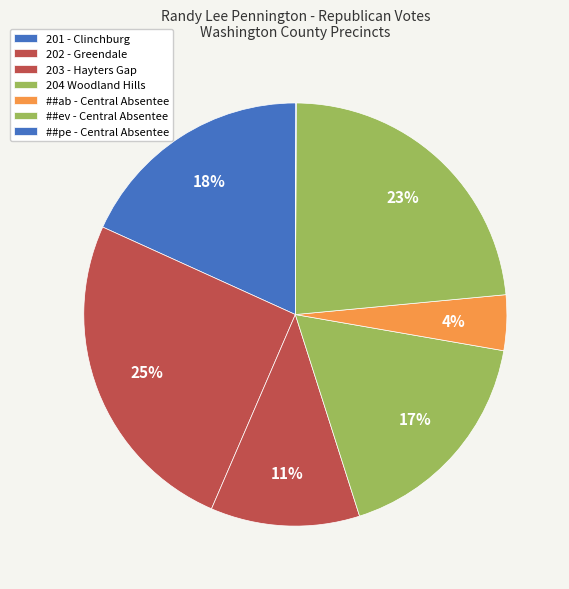

To the nearest percent, what is the average slice percentage?

14%